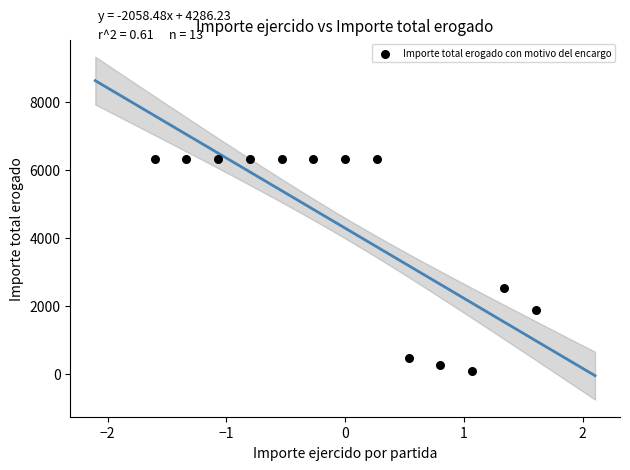

What is the range of X values (max minus min)?

3.2